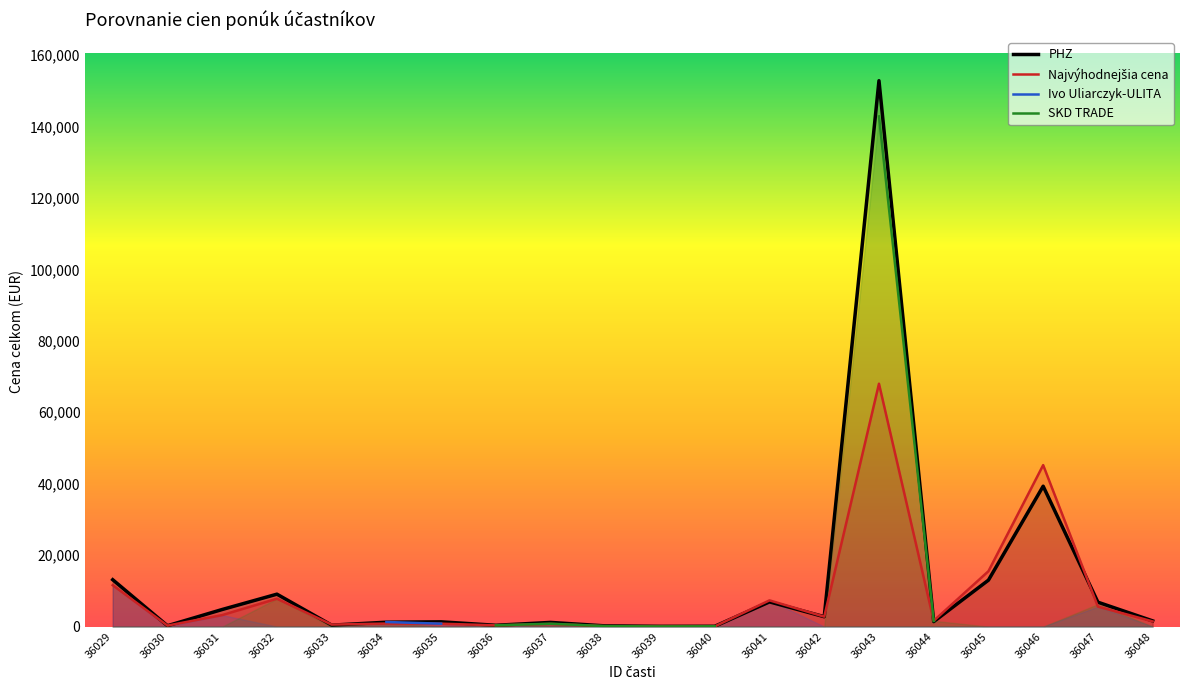

At 36036, list the series in order from smallest to largest.

Najvýhodnejšia cena, Ivo Uliarczyk-ULITA, SKD TRADE, PHZ